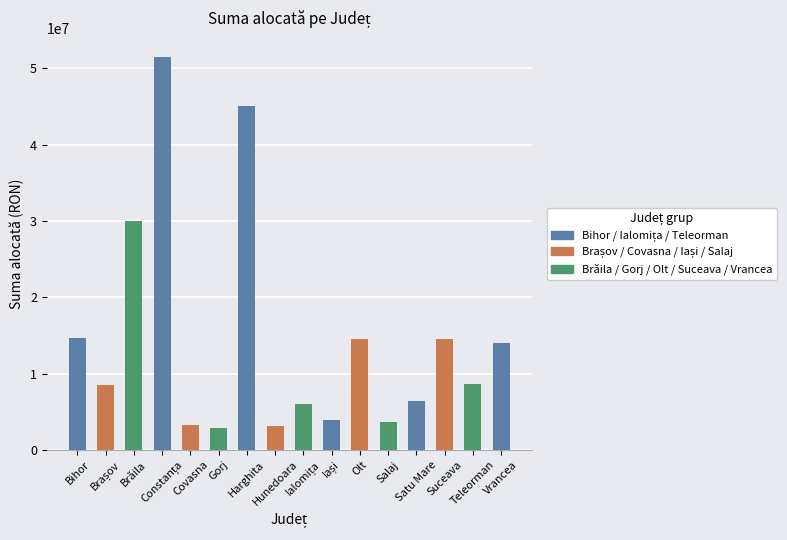

What is the difference between the maximum and minimum values?

48570097.7